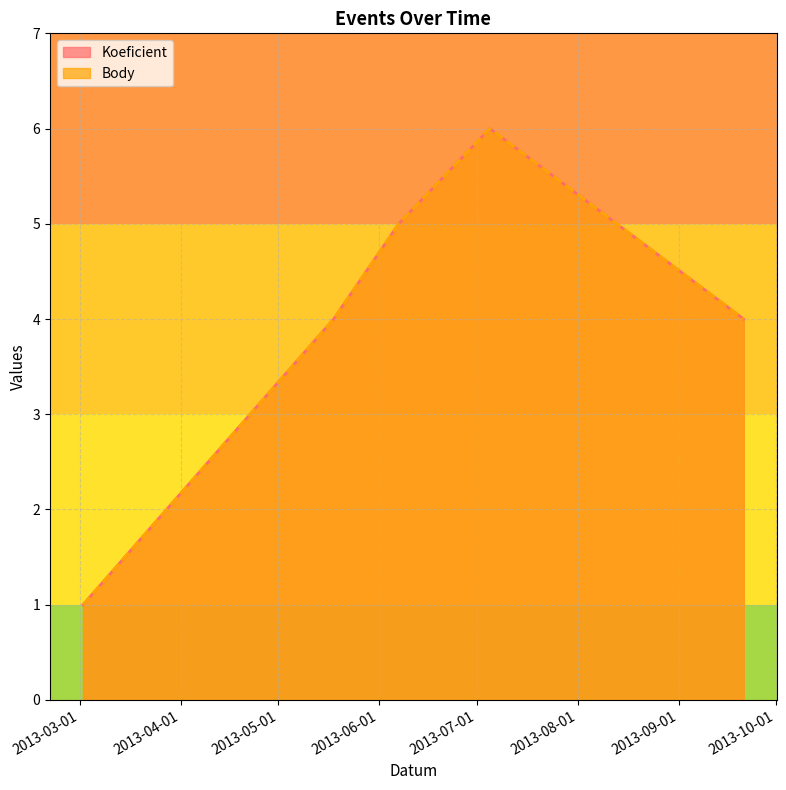

What is the difference between the Body values at 2013-03-02 and 2013-06-07?

4